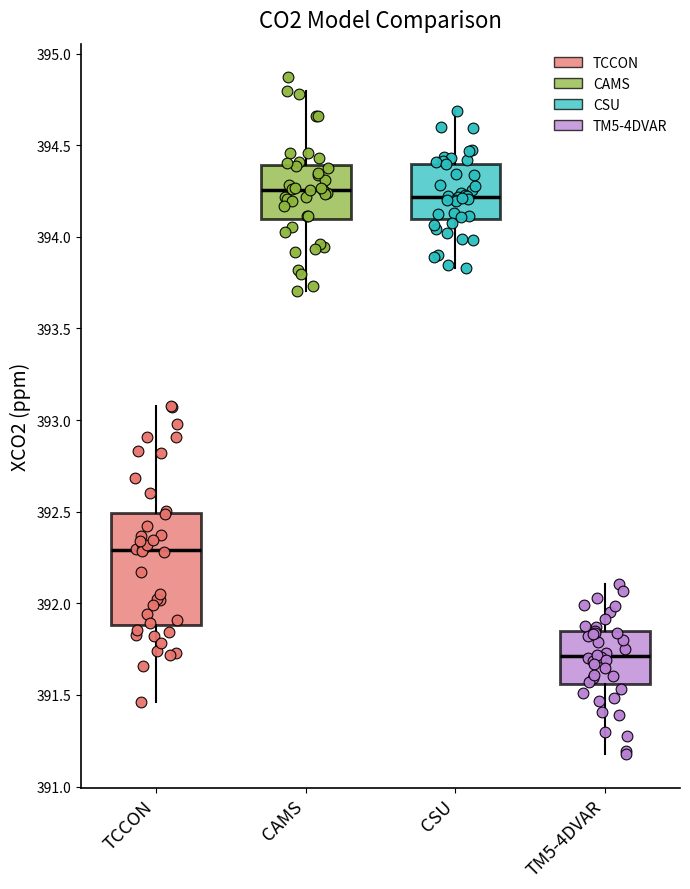

Reading left to right, read every box against the y-axis: the position of its median line, the range the box covers, and the ends of its whiskers. The values are not printed on the chart, so give them approximately, as read against the axis.

TCCON: median 392.30, box 391.90 to 392.50, whiskers 391.45 to 393.10
CAMS: median 394.25, box 394.10 to 394.40, whiskers 393.70 to 394.80
CSU: median 394.20, box 394.10 to 394.40, whiskers 393.85 to 394.70
TM5-4DVAR: median 391.70, box 391.55 to 391.85, whiskers 391.20 to 392.10